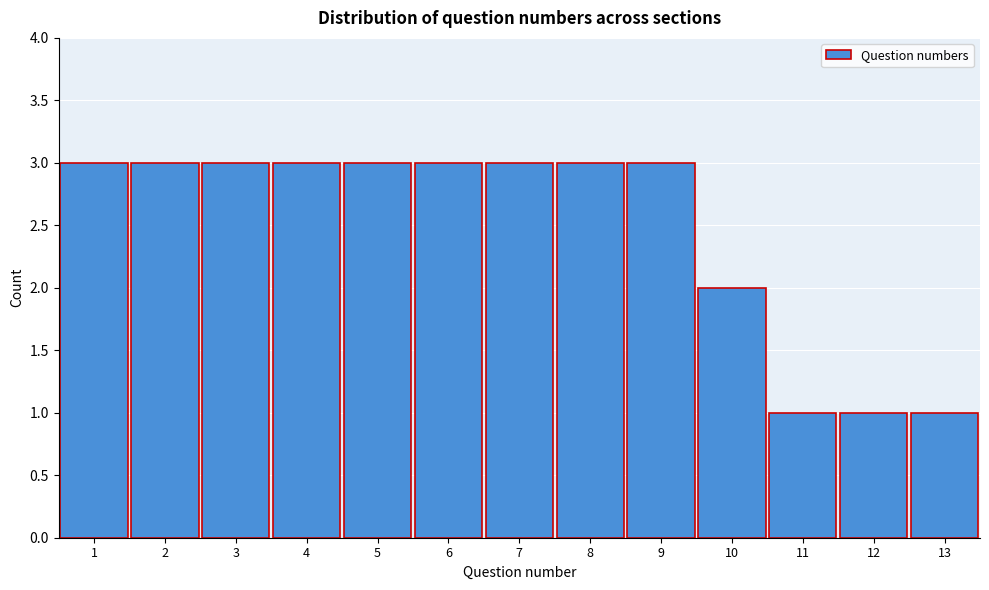

Reading left to right, transcribe this chart: for each bar, give the range it covers on the x-axis and its height. The values are not printed on the chart, so give them approximately, as read against the axis.

0.5 to 1.5: 3
1.5 to 2.5: 3
2.5 to 3.5: 3
3.5 to 4.5: 3
4.5 to 5.5: 3
5.5 to 6.5: 3
6.5 to 7.5: 3
7.5 to 8.5: 3
8.5 to 9.5: 3
9.5 to 10.5: 2
10.5 to 11.5: 1
11.5 to 12.5: 1
12.5 to 13.5: 1